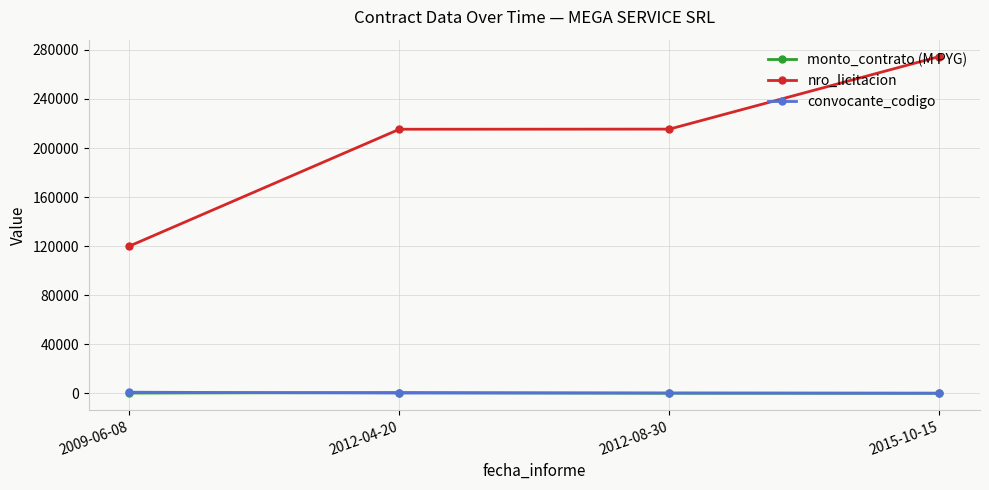

At which category is the sum across all series the highest?

2015-10-15